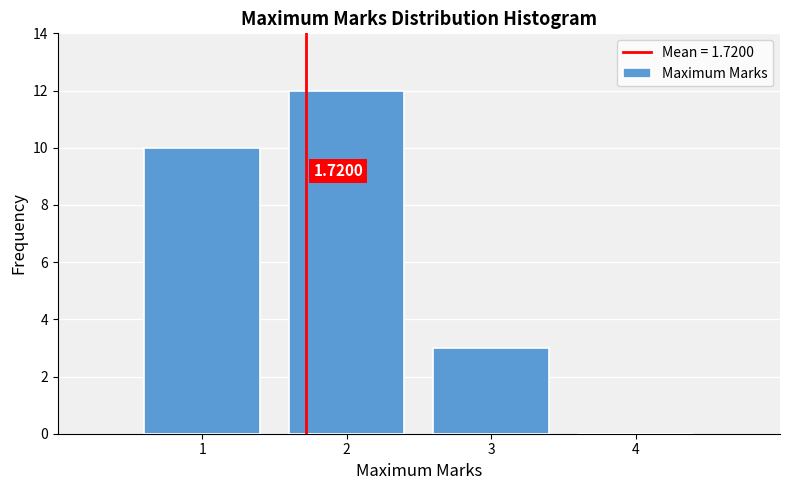

Which range on the x-axis has the tallest bar?

1.5 to 2.5